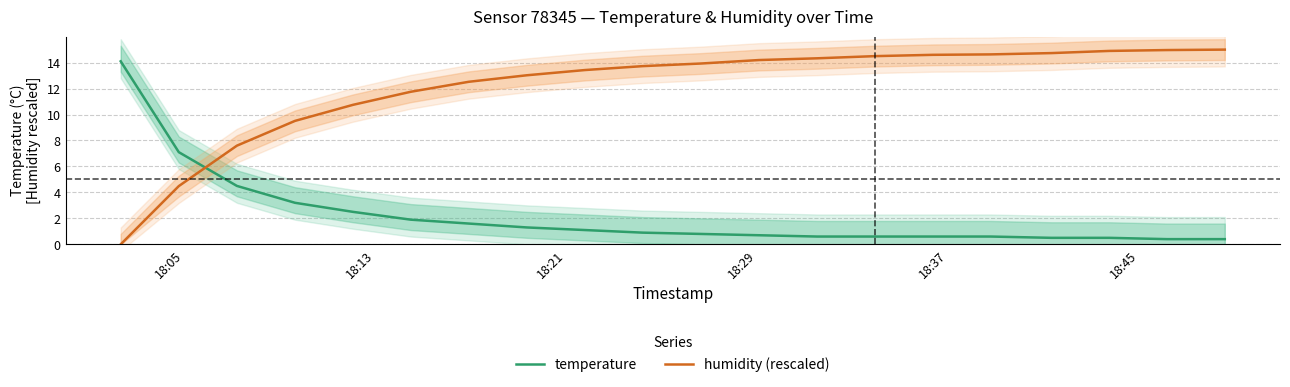

Which series has the largest total across all categories?

humidity (rescaled)